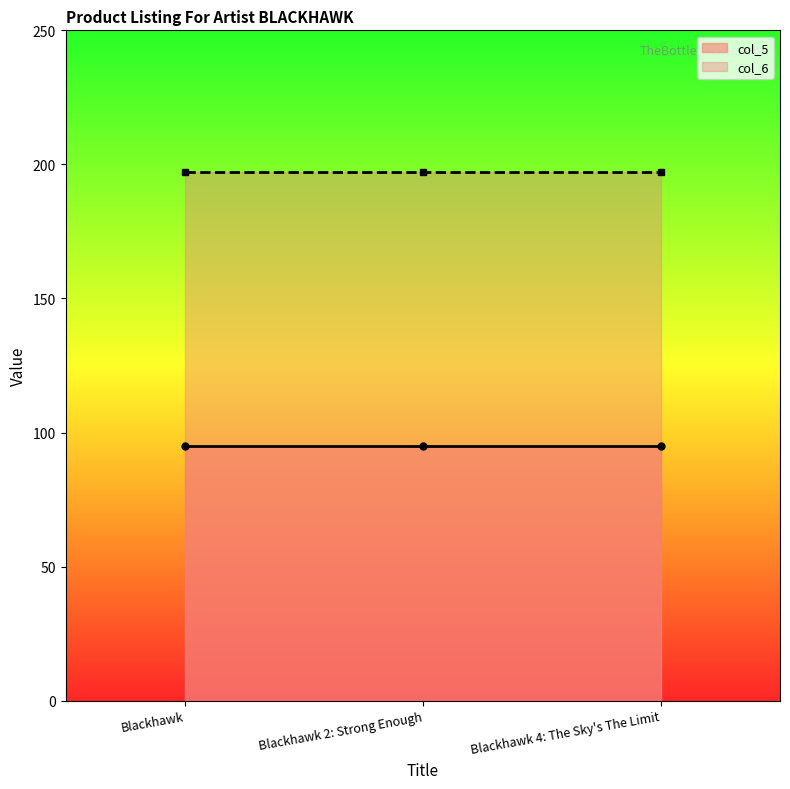

Count the number of categories in the chart.

3